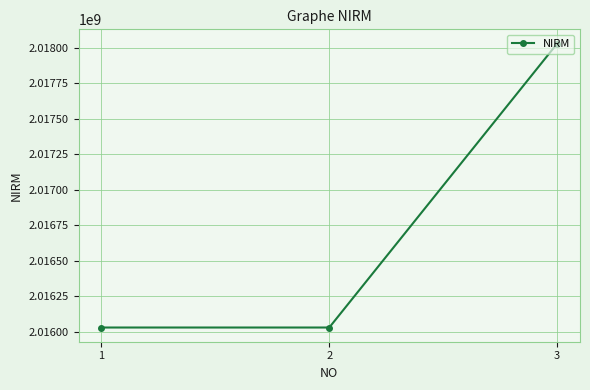

What value does the data have at 2?

2016030003